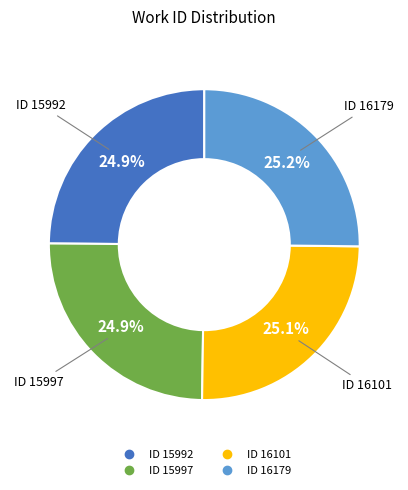

To the nearest percent, what percentage of the pie is ID 15997?

25%